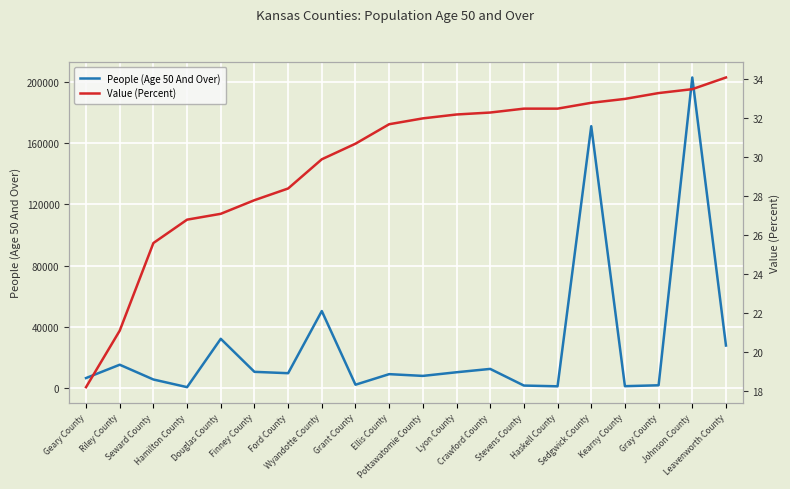

What is the total value across all series at Pottawatomie County?

8060.0